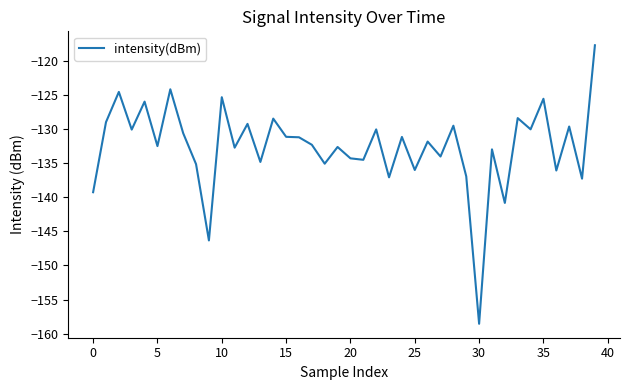

What is the difference between the maximum and minimum values?

40.8